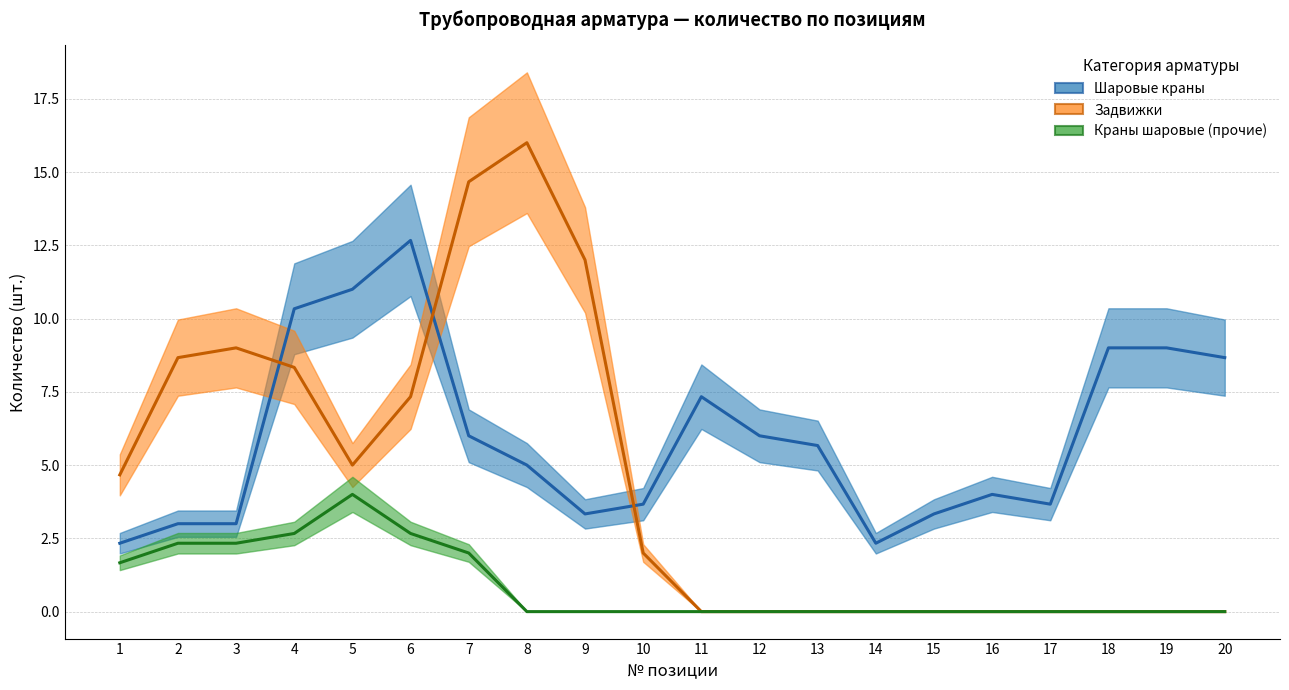

What is the total value across all series at 6?

22.7